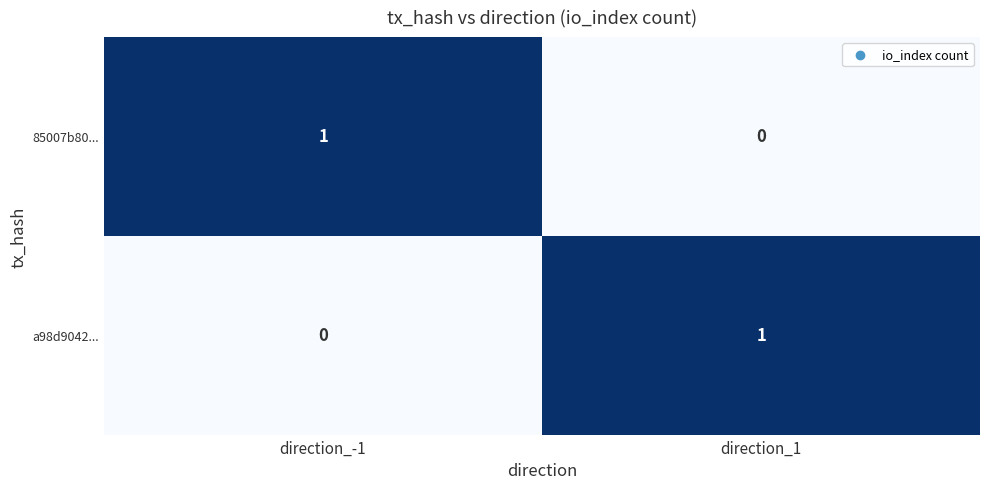

Reading right to left, what are all the values shown in this chart?

85007b80...: direction_1=0	direction_-1=1
a98d9042...: direction_1=1	direction_-1=0